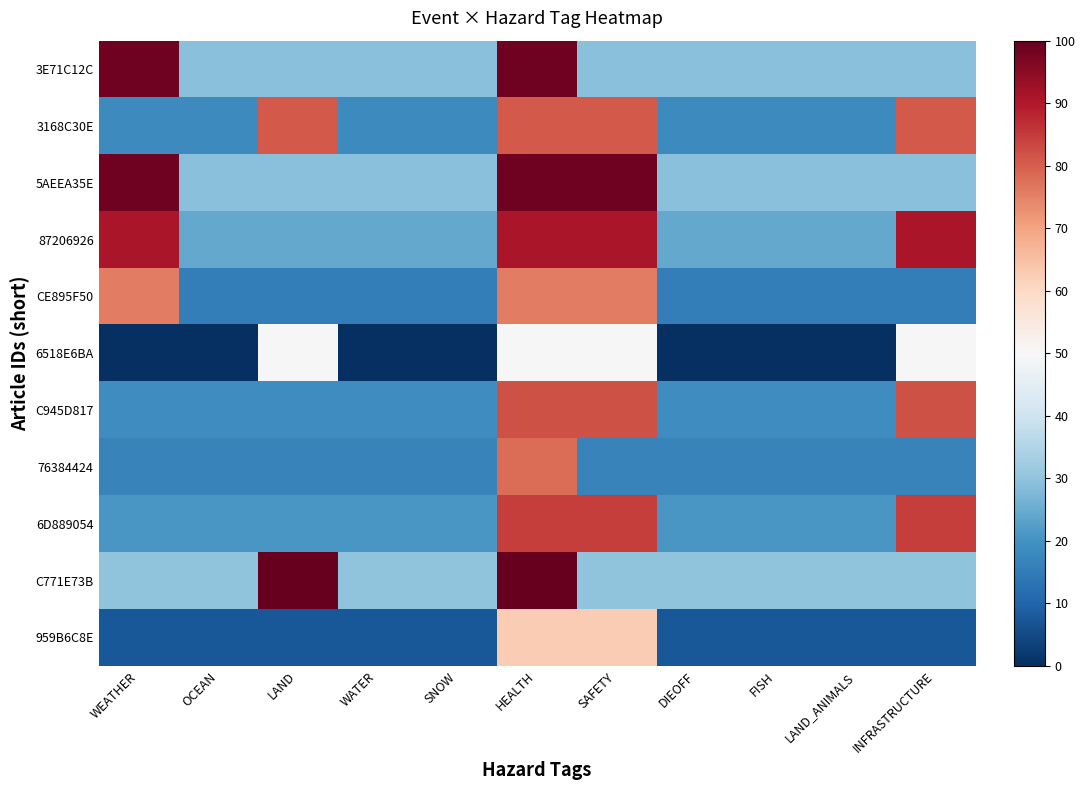

Reading right to left, list all the values displayed in this chart.

3E71C12C: INFRASTRUCTURE=29.2	LAND_ANIMALS=29.2	FISH=29.2	DIEOFF=29.2	SAFETY=29.2	HEALTH=98.6	SNOW=29.2	WATER=29.2	LAND=29.2	OCEAN=29.2	WEATHER=98.6
3168C30E: INFRASTRUCTURE=80.5	LAND_ANIMALS=18.3	FISH=18.3	DIEOFF=18.3	SAFETY=80.5	HEALTH=80.5	SNOW=18.3	WATER=18.3	LAND=80.5	OCEAN=18.3	WEATHER=18.3
5AEEA35E: INFRASTRUCTURE=29.2	LAND_ANIMALS=29.2	FISH=29.2	DIEOFF=29.2	SAFETY=98.7	HEALTH=98.7	SNOW=29.2	WATER=29.2	LAND=29.2	OCEAN=29.2	WEATHER=98.7
87206926: INFRASTRUCTURE=90.7	LAND_ANIMALS=24.4	FISH=24.4	DIEOFF=24.4	SAFETY=90.7	HEALTH=90.7	SNOW=24.4	WATER=24.4	LAND=24.4	OCEAN=24.4	WEATHER=90.7
CE895F50: INFRASTRUCTURE=15.3	LAND_ANIMALS=15.3	FISH=15.3	DIEOFF=15.3	SAFETY=75.5	HEALTH=75.5	SNOW=15.3	WATER=15.3	LAND=15.3	OCEAN=15.3	WEATHER=75.5
6518E6BA: INFRASTRUCTURE=50.0	LAND_ANIMALS=0.0	FISH=0.0	DIEOFF=0.0	SAFETY=50.0	HEALTH=50.0	SNOW=0.0	WATER=0.0	LAND=50.0	OCEAN=0.0	WEATHER=0.0
C945D817: INFRASTRUCTURE=81.9	LAND_ANIMALS=19.1	FISH=19.1	DIEOFF=19.1	SAFETY=81.9	HEALTH=81.9	SNOW=19.1	WATER=19.1	LAND=19.1	OCEAN=19.1	WEATHER=19.1
76384424: INFRASTRUCTURE=16.8	LAND_ANIMALS=16.8	FISH=16.8	DIEOFF=16.8	SAFETY=16.8	HEALTH=77.9	SNOW=16.8	WATER=16.8	LAND=16.8	OCEAN=16.8	WEATHER=16.8
6D889054: INFRASTRUCTURE=84.6	LAND_ANIMALS=20.7	FISH=20.7	DIEOFF=20.7	SAFETY=84.6	HEALTH=84.6	SNOW=20.7	WATER=20.7	LAND=20.7	OCEAN=20.7	WEATHER=20.7
C771E73B: INFRASTRUCTURE=30.0	LAND_ANIMALS=30.0	FISH=30.0	DIEOFF=30.0	SAFETY=30.0	HEALTH=100.0	SNOW=30.0	WATER=30.0	LAND=100.0	OCEAN=30.0	WEATHER=30.0
959B6C8E: INFRASTRUCTURE=7.6	LAND_ANIMALS=7.6	FISH=7.6	DIEOFF=7.6	SAFETY=62.7	HEALTH=62.7	SNOW=7.6	WATER=7.6	LAND=7.6	OCEAN=7.6	WEATHER=7.6